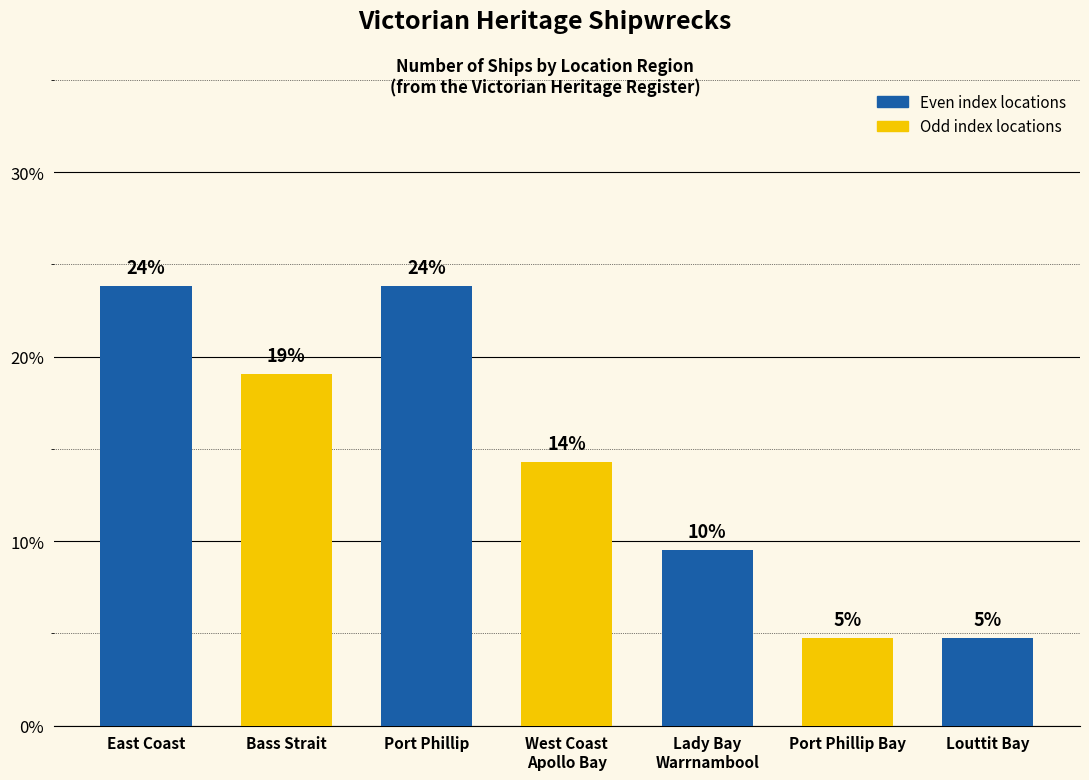

Does the chart contain any negative values?

No